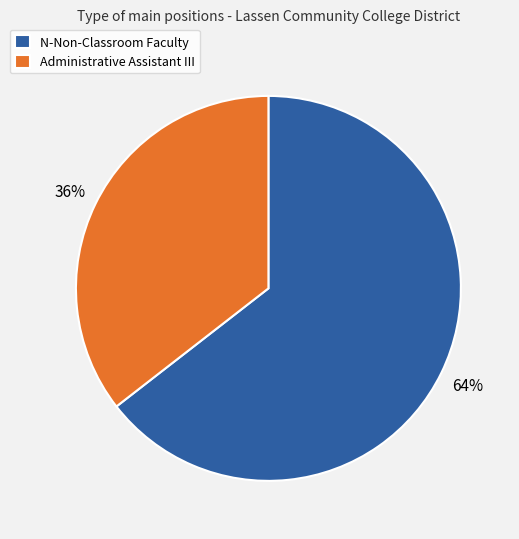

Is it true that Administrative Assistant III is 36% of the pie?

True